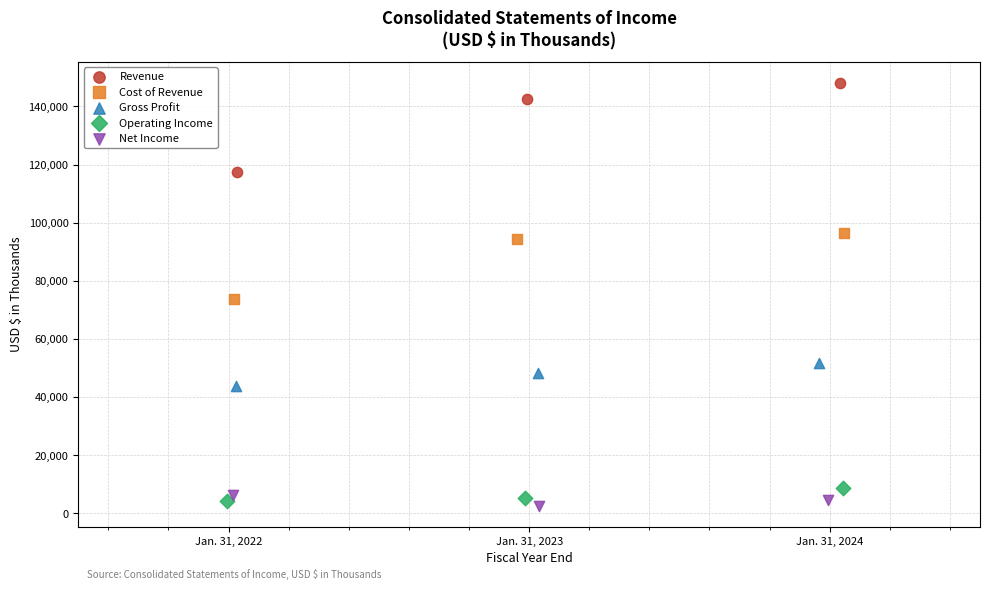

Which series reaches the maximum Y coordinate?

Revenue